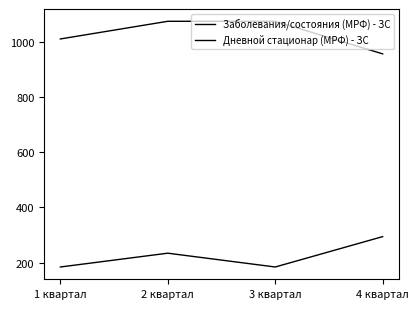

Count the number of data series in this chart.

2